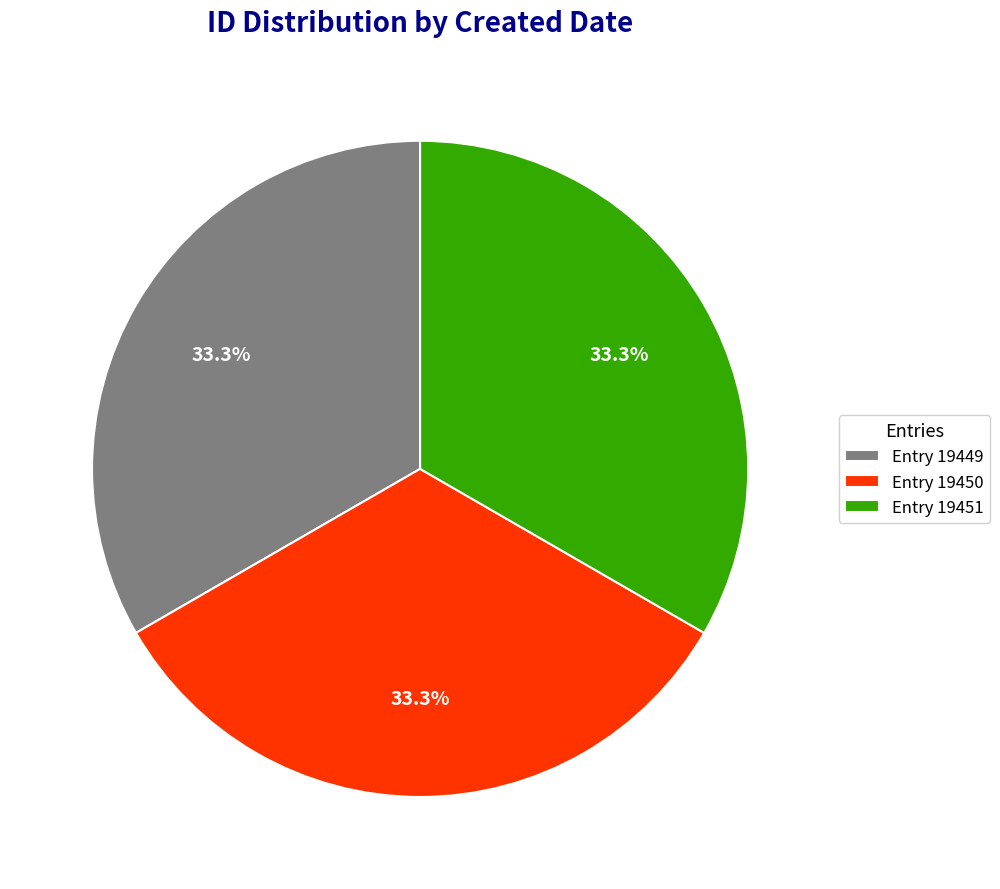

Do Entry 19449 and Entry 19451 together represent more than half of the pie?

Yes